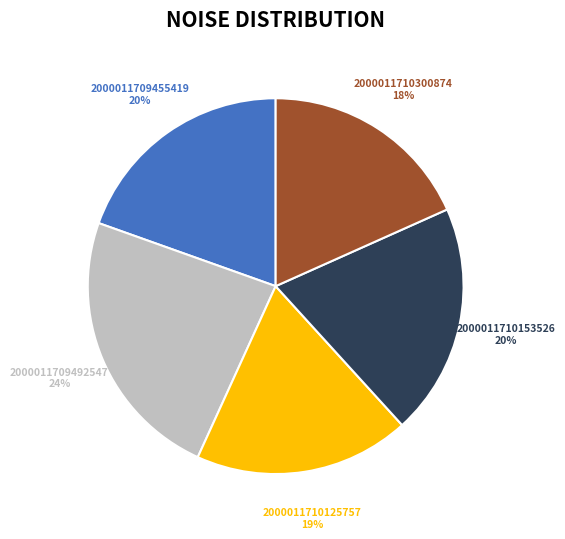

To the nearest percent, what is the average slice percentage?

20%